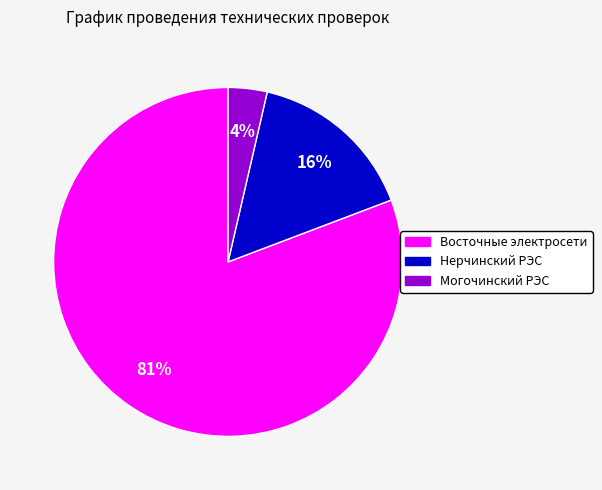

Is it true that Восточные электросети is 94% of the pie?

False